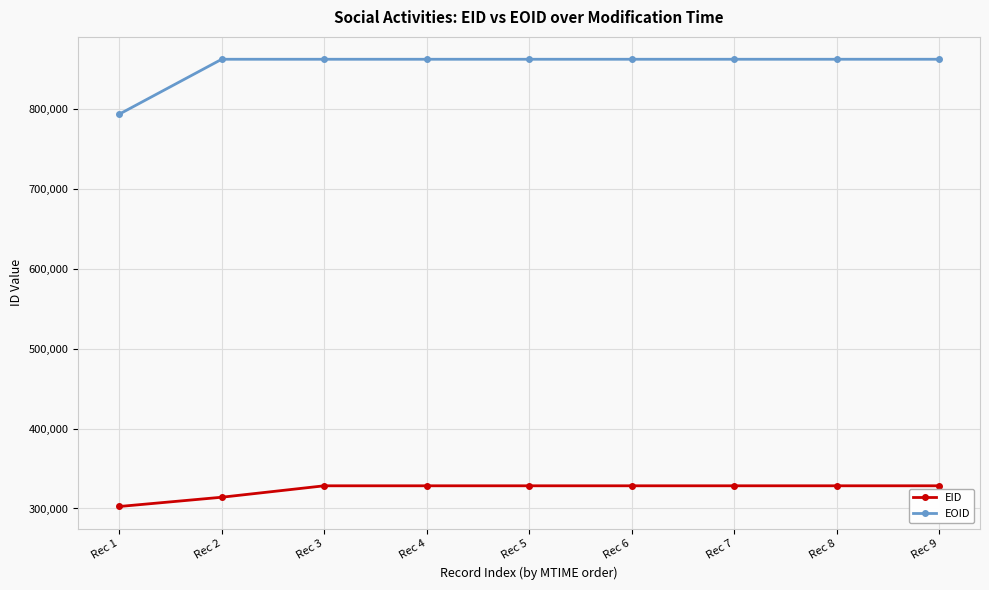

Is this an area chart (filled region under the line)?

No